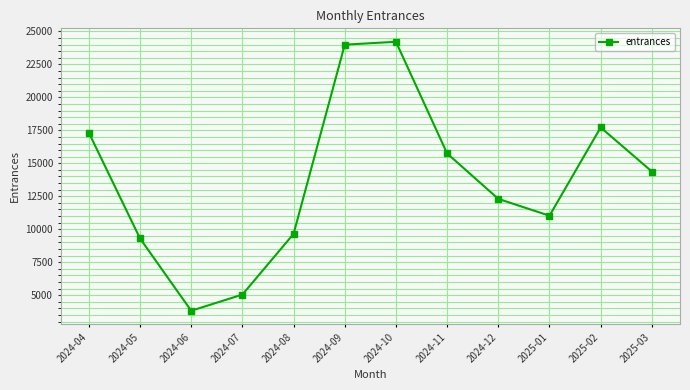

Approximately how many times larger is the value at 2024-07 compared to 2024-08?

0.5